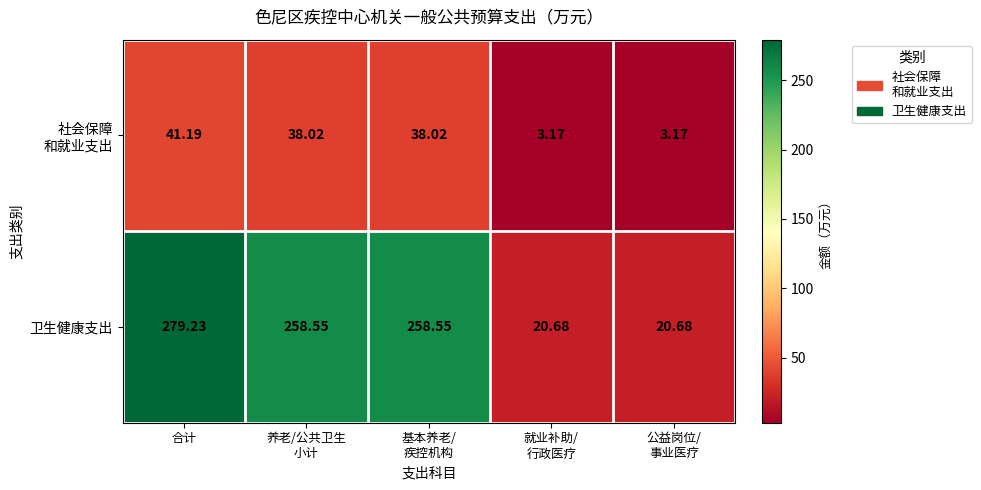

Which series has the largest range (max minus min)?

卫生健康支出